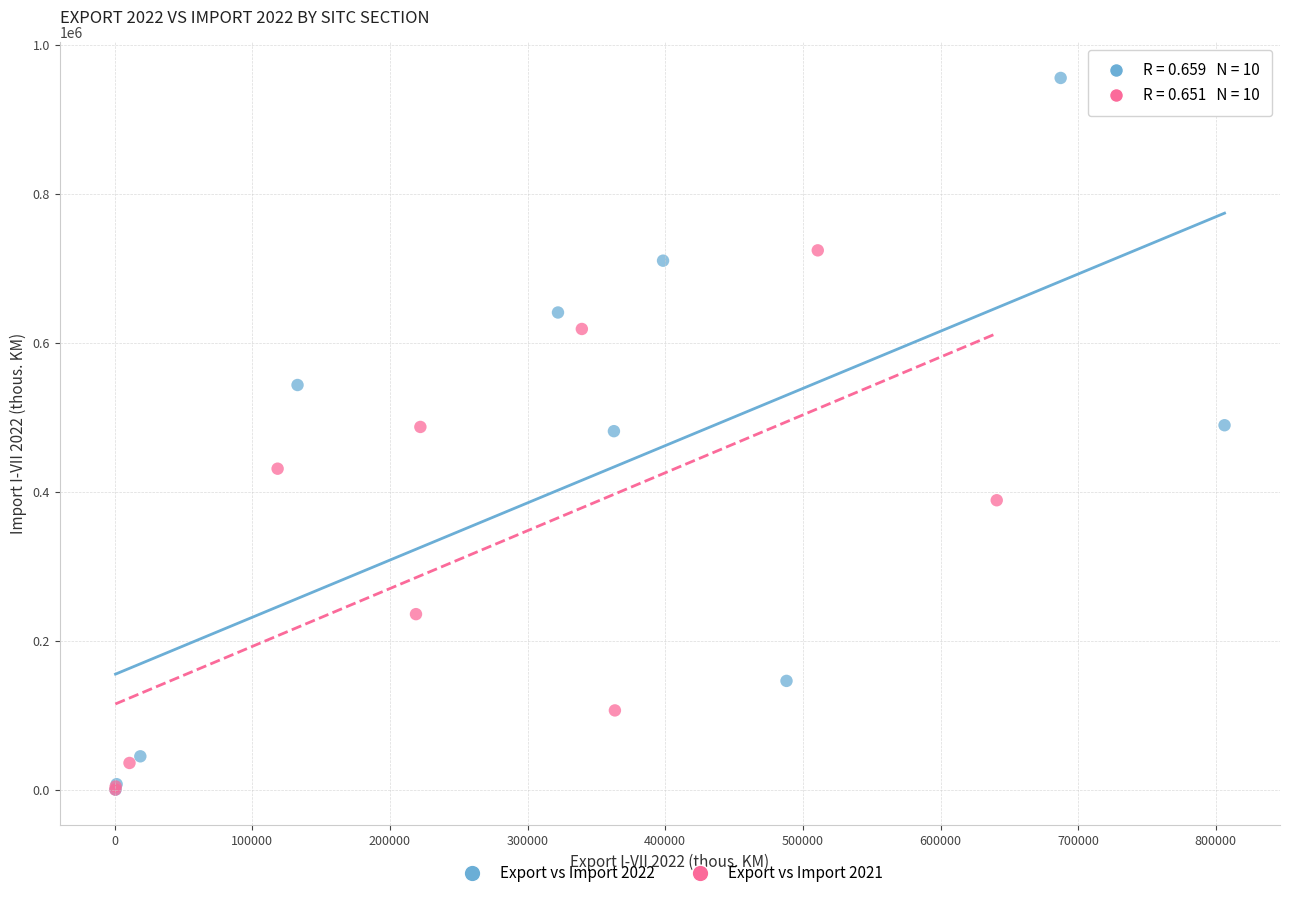

Which series contains the highest Y value?

Export vs Import 2022